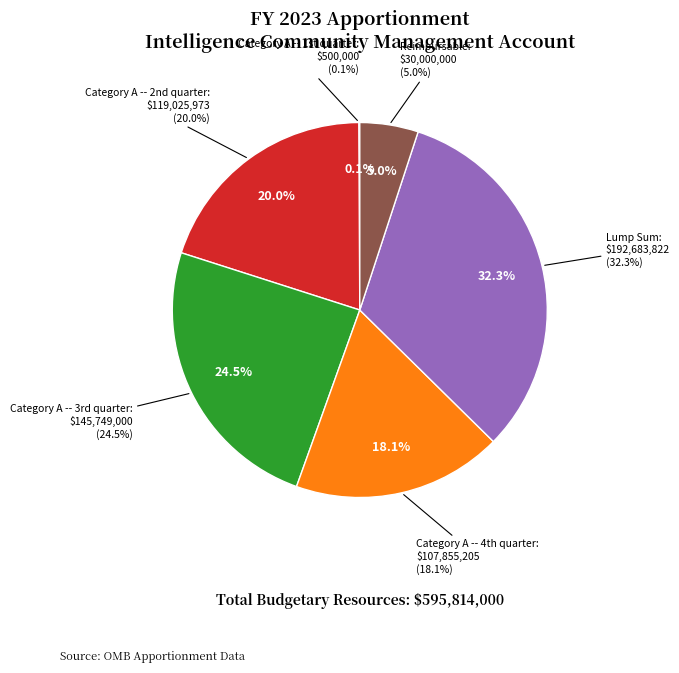

Which category has the smallest portion of the pie?

Category A -- 1st quarter